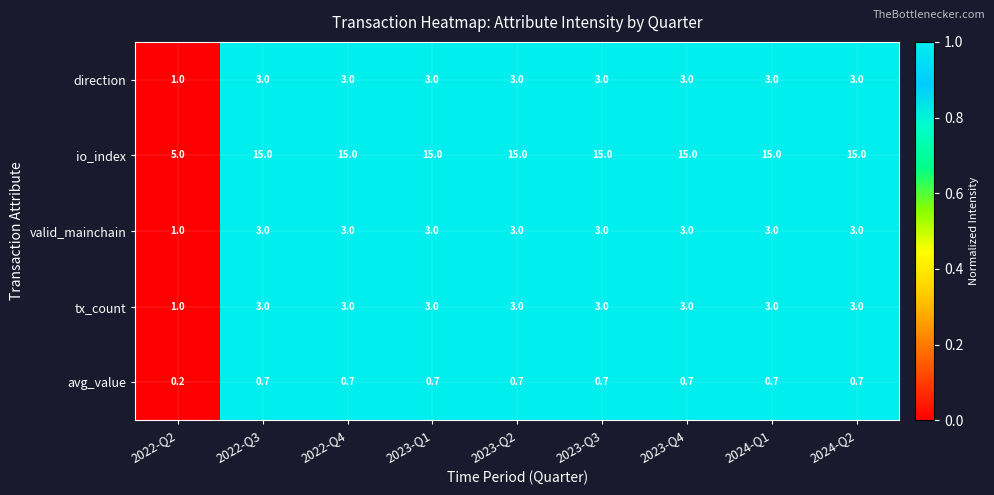

The value of io_index at 2023-Q1 is 15.0. True or false?

True